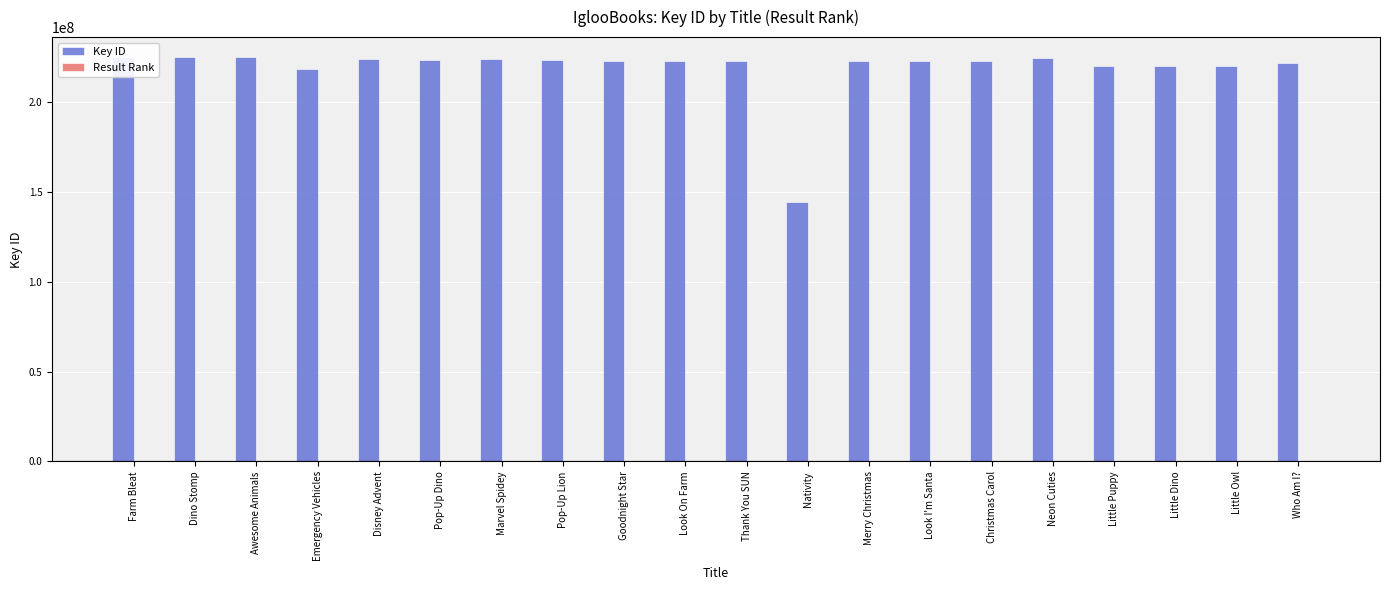

What position from the right is Look I'm Santa?

7